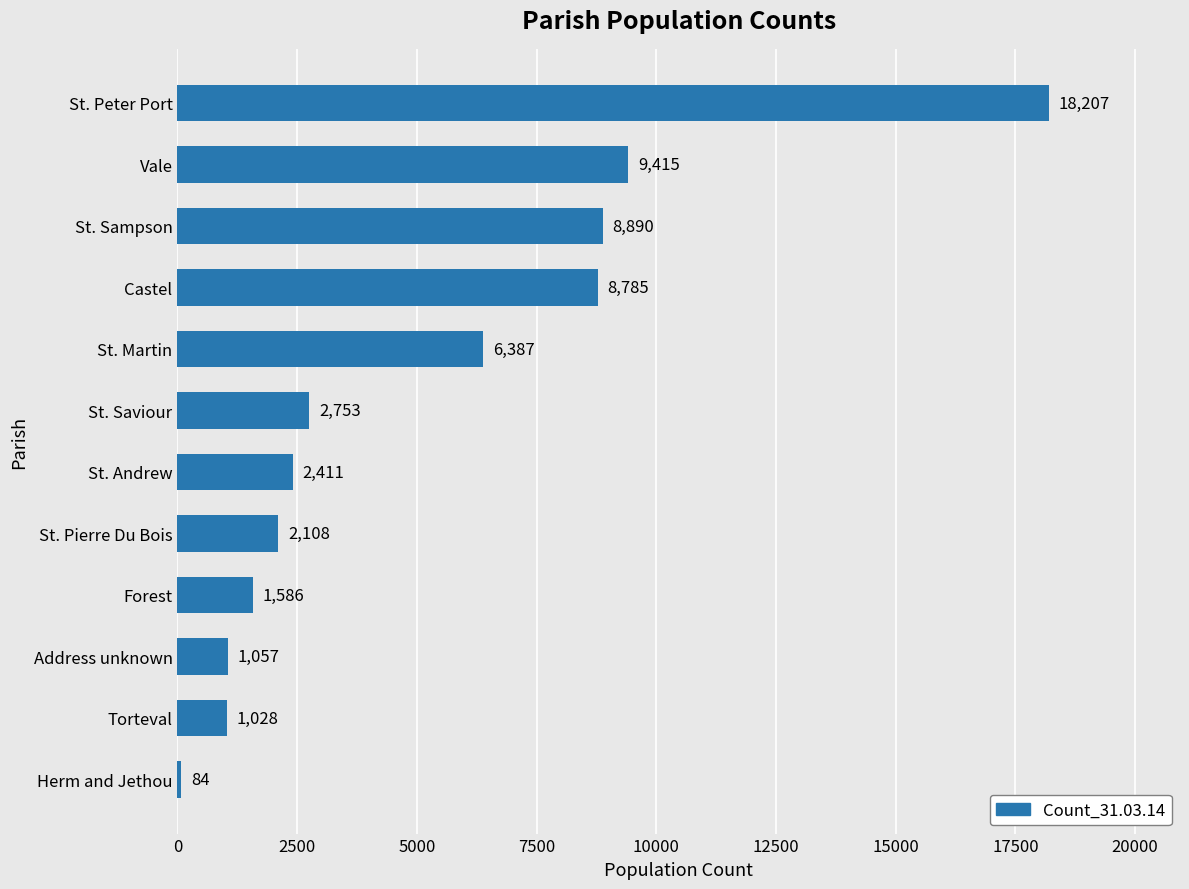

Rank the categories by value from highest to lowest.

St. Peter Port, Vale, St. Sampson, Castel, St. Martin, St. Saviour, St. Andrew, St. Pierre Du Bois, Forest, Address unknown, Torteval, Herm and Jethou